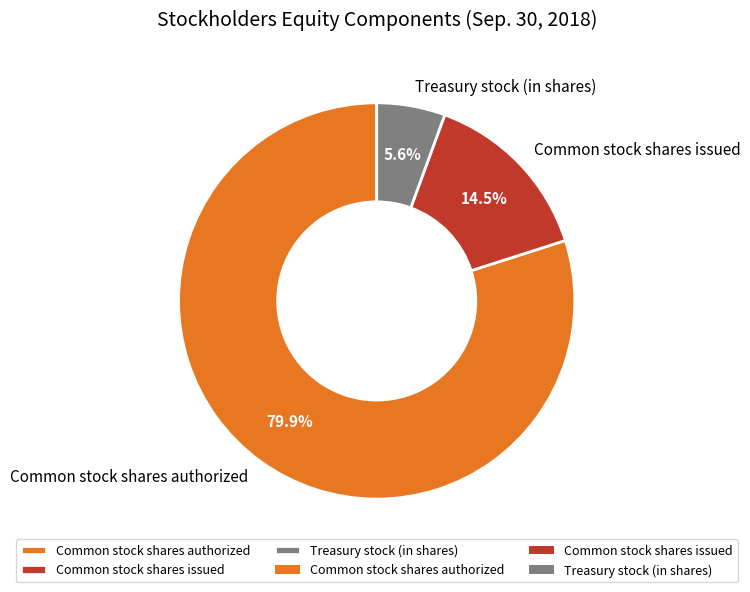

To the nearest percent, what portion does Common stock shares authorized represent?

80%